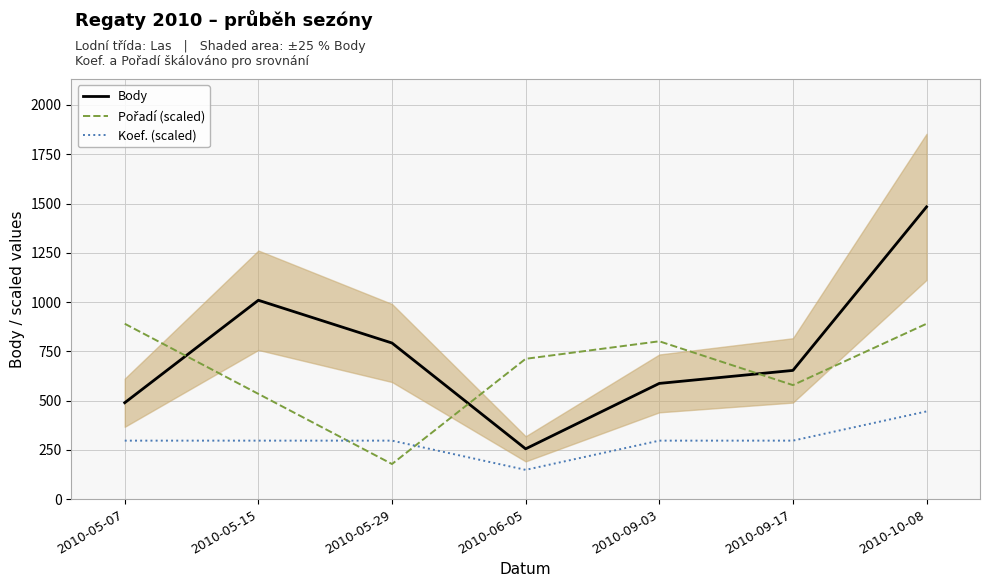

At which label does Pořadí (scaled) reach its minimum?

2010-05-29